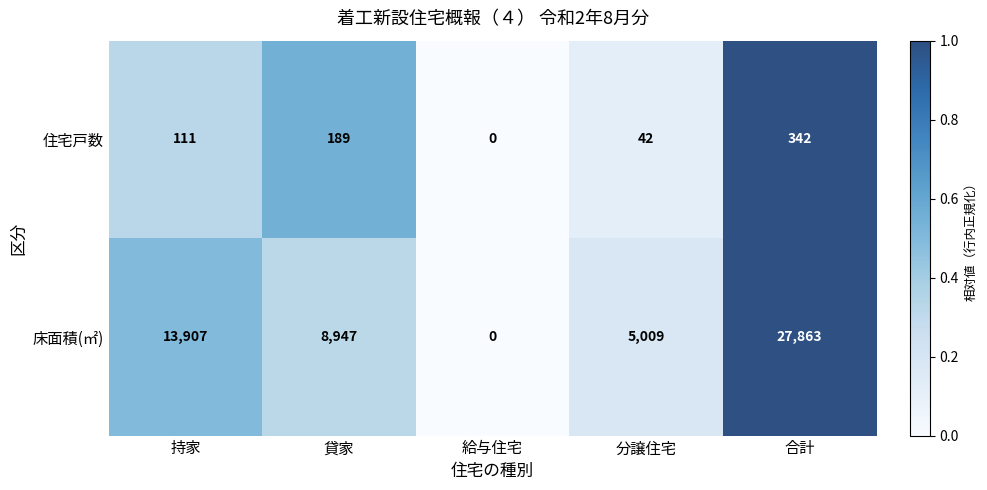

What is the difference between the 床面積(㎡) values at 持家 and 合計?

13956